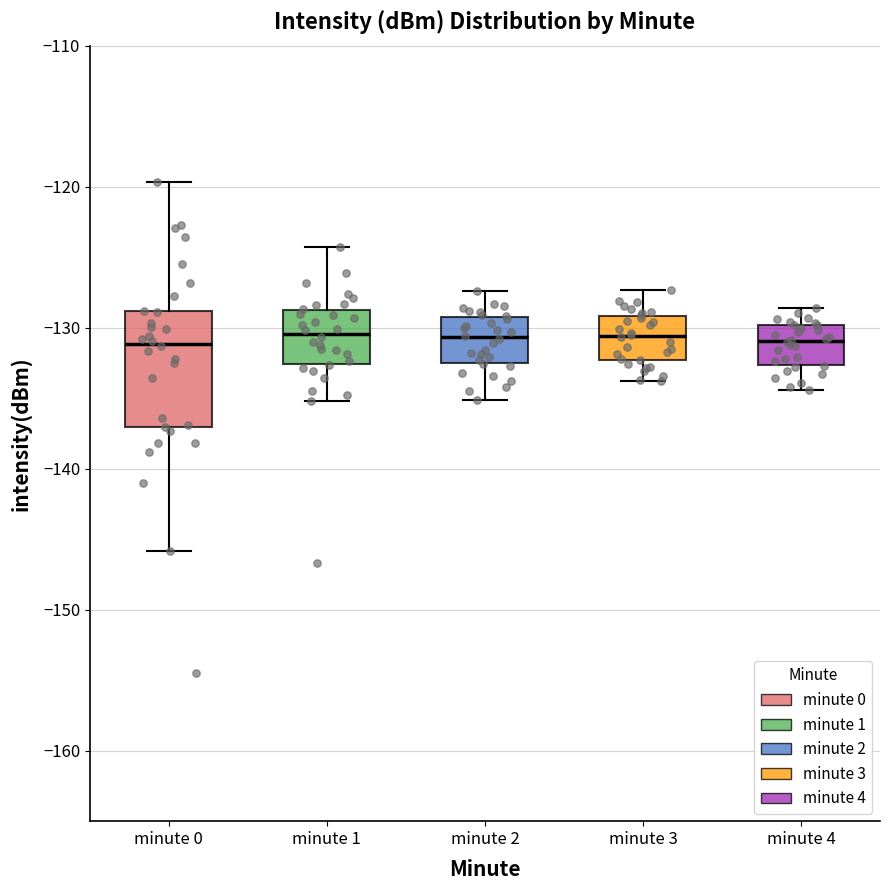

Where is the lower edge of the box for minute 1 on the y-axis? The values are not printed on the chart, so give them approximately, as read against the axis.

-133